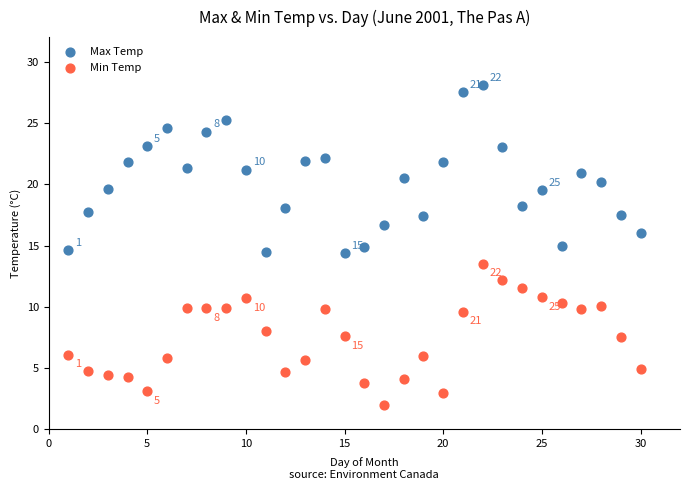

Across all data points, what is the range of X values (max minus min)?

29.0